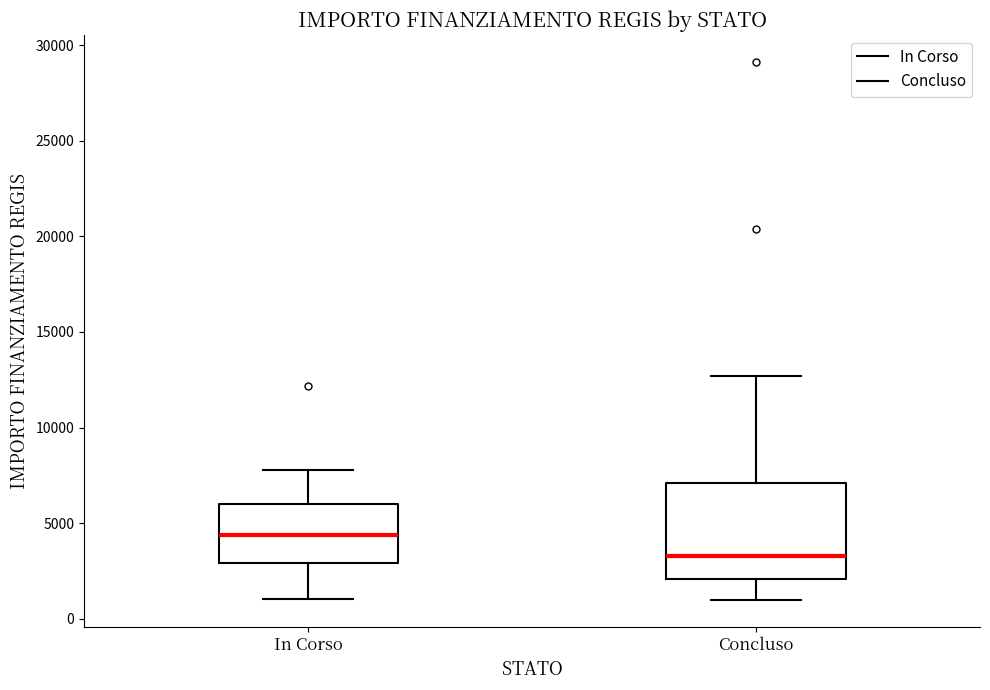

Comparing the boxes themselves (not the whiskers), which one is the tallest?

Concluso